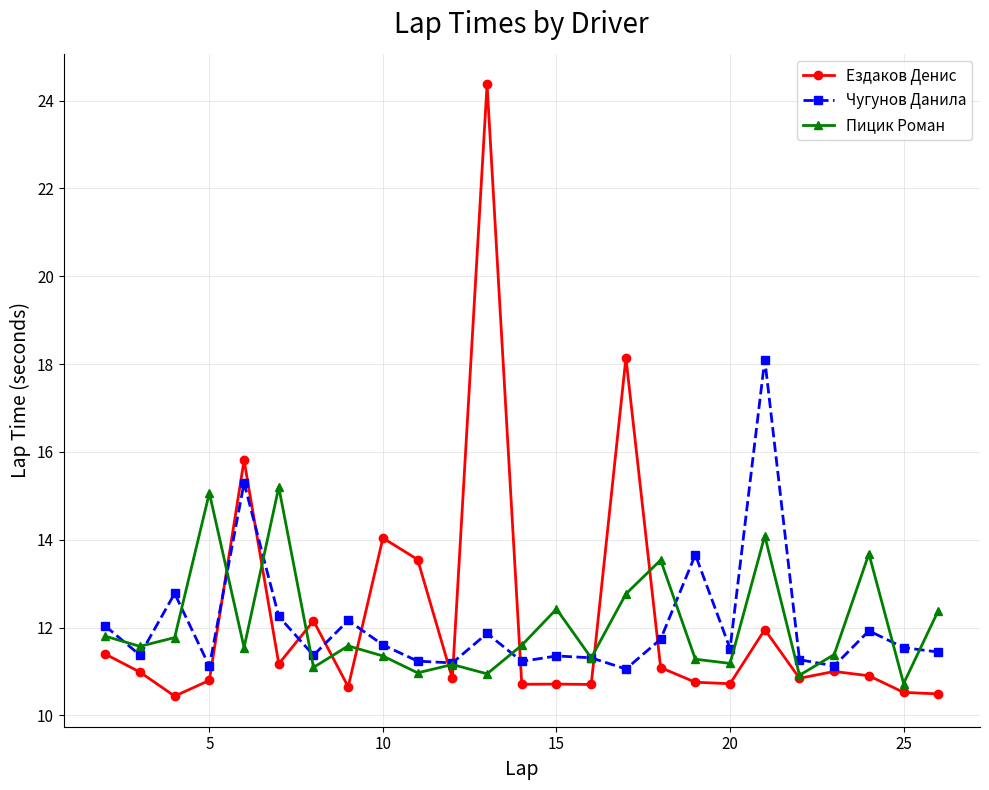

What is the maximum value for Чугунов Данила?

18.1